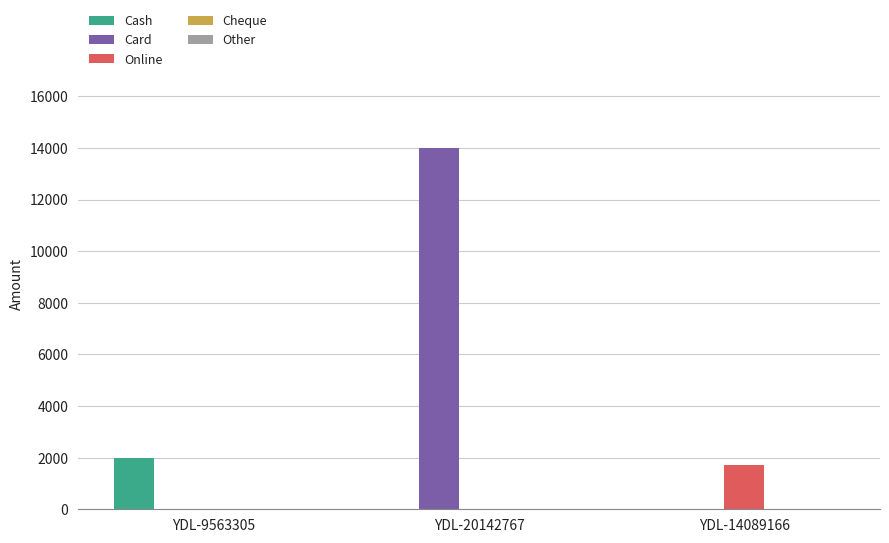

At which category is the sum across all series the highest?

YDL-20142767